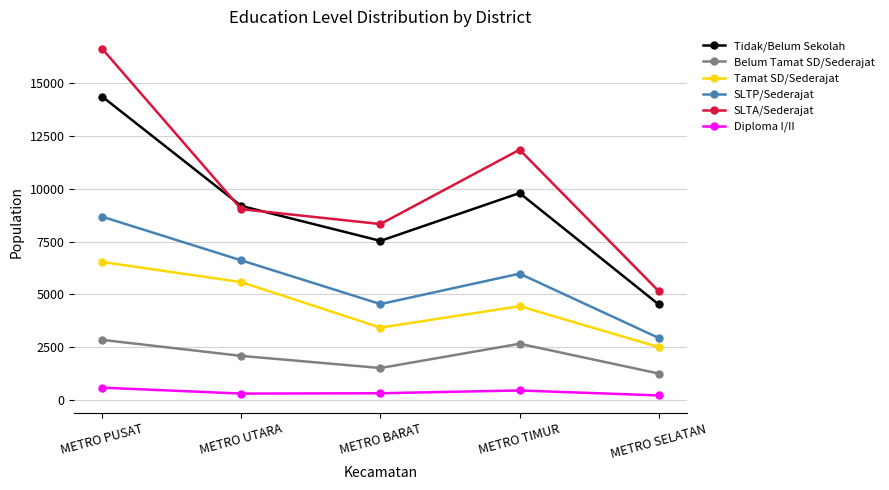

The Tidak/Belum Sekolah series shows 9793 at METRO TIMUR. True or false?

True